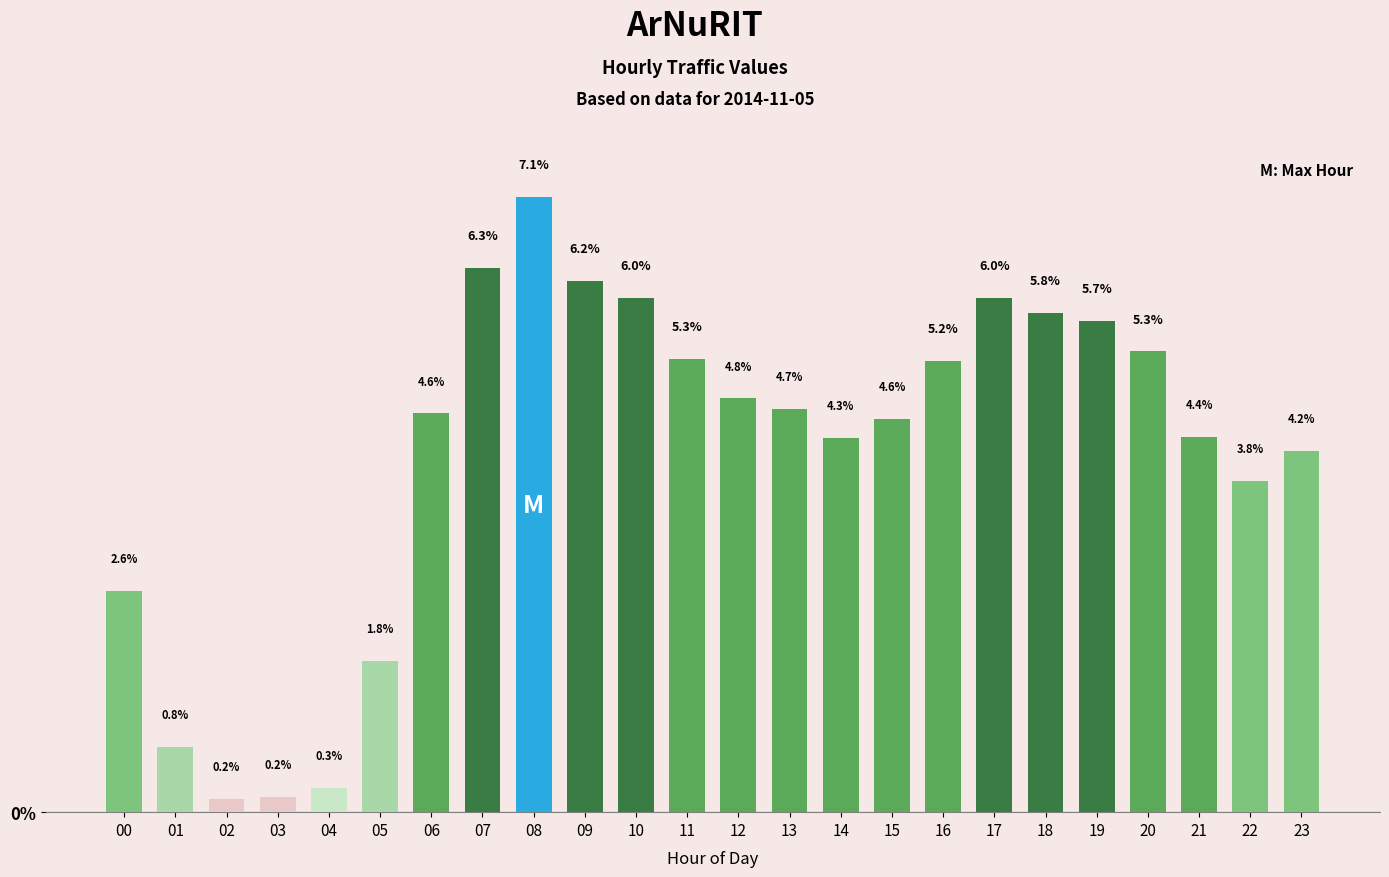

At which category does the chart reach its peak across all series?

08